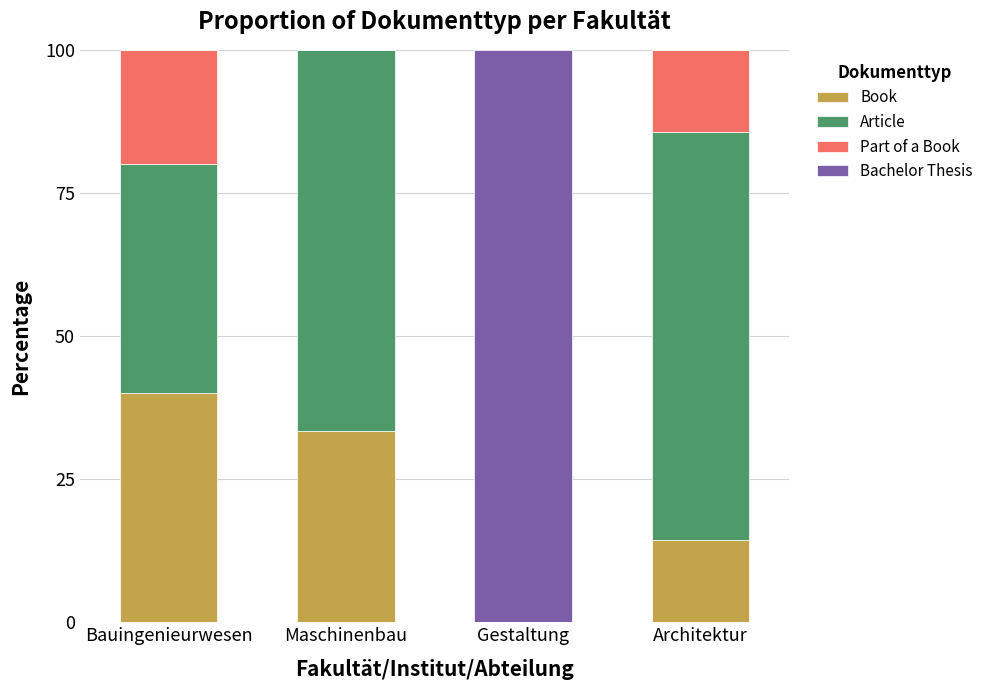

Reading left to right, what are the values for Book?

Bauingenieurwesen=40.0	Maschinenbau=33.3	Gestaltung=0.0	Architektur=14.3